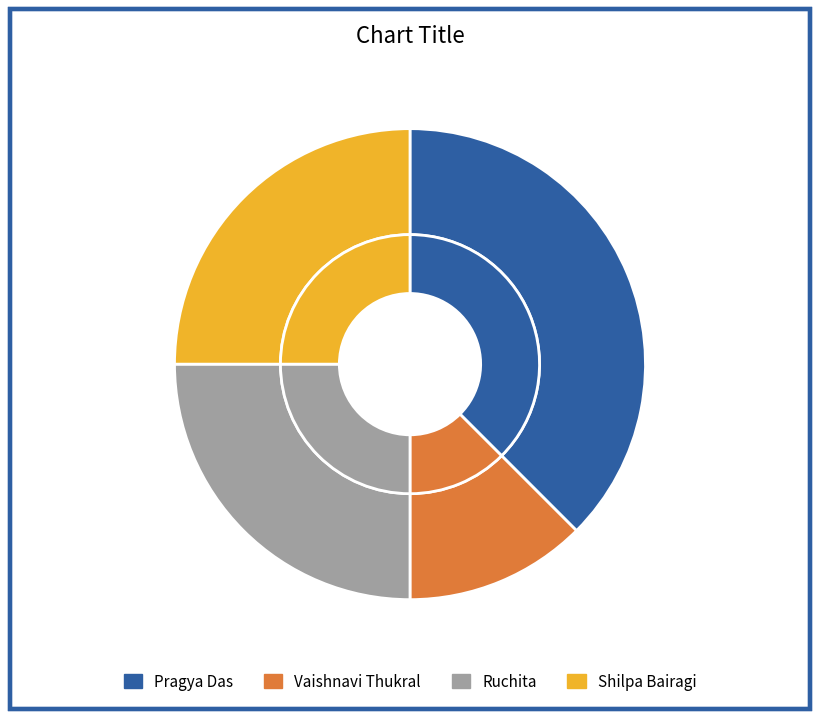

What percentage is the Pragya Das slice, to the nearest percent?

38%